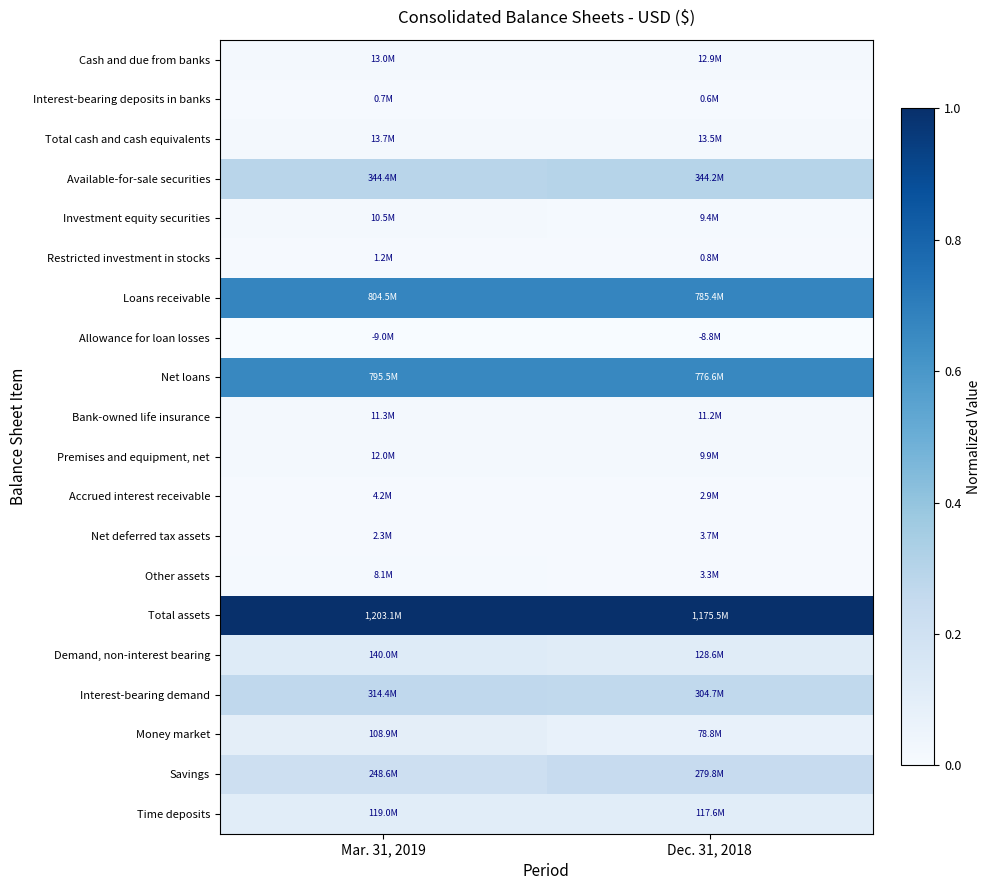

How many data points does each series have?

2